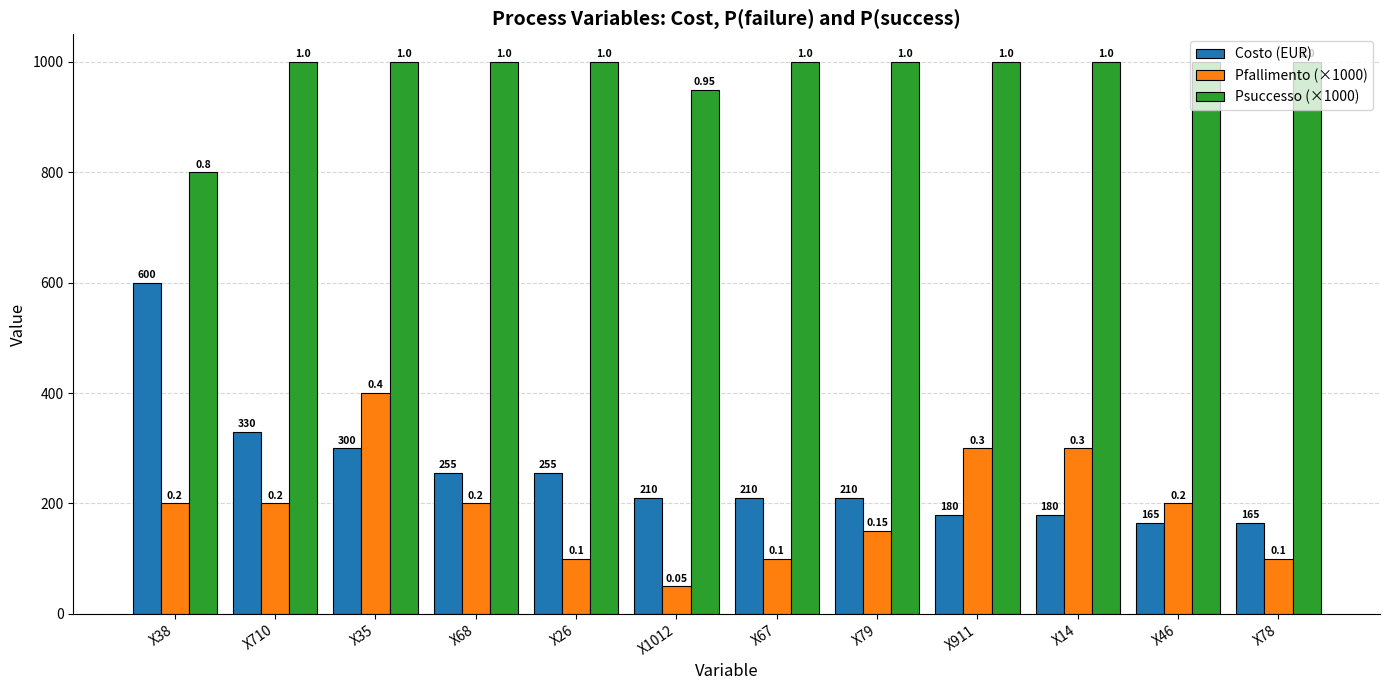

What are all the series names shown in the legend?

Costo (EUR), Pfallimento (×1000), Psuccesso (×1000)